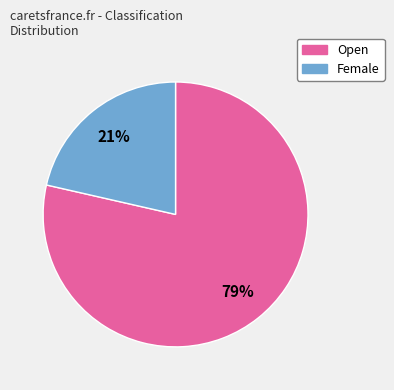

Is there a majority slice in this chart?

Yes